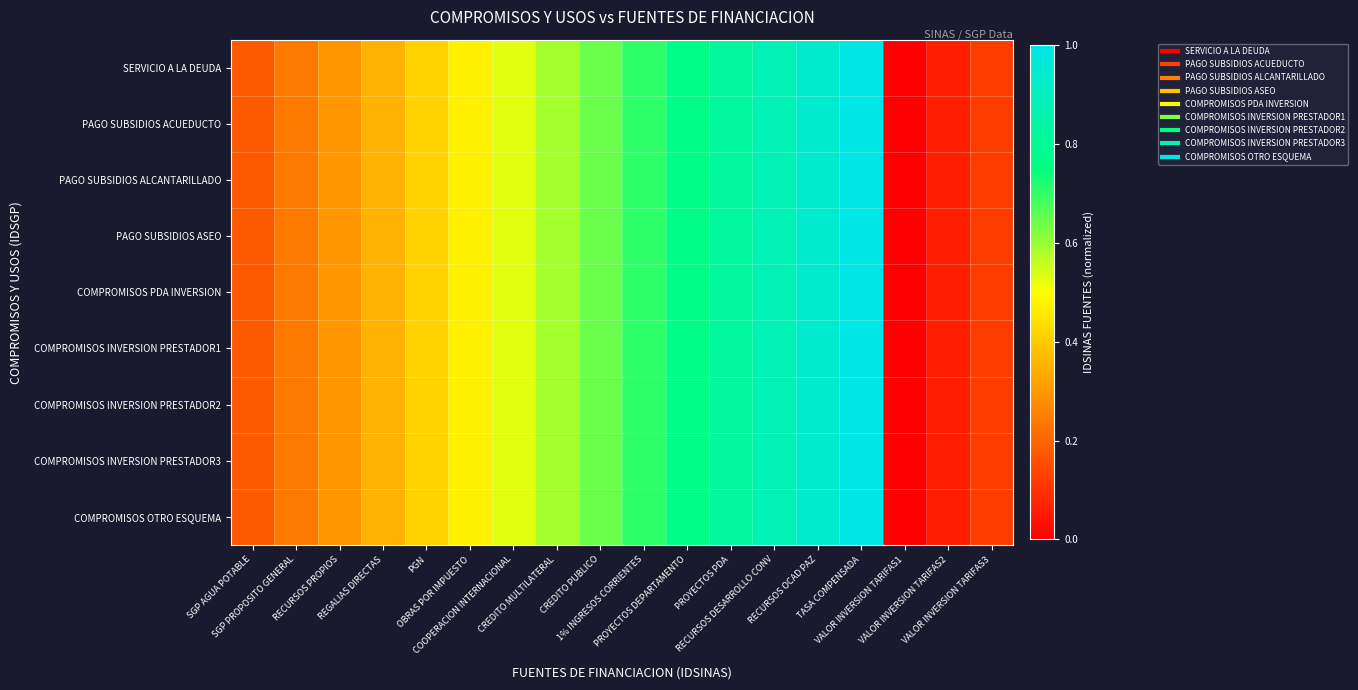

Between CREDITO MULTILATERAL and PROYECTOS PDA, which is larger?

PROYECTOS PDA